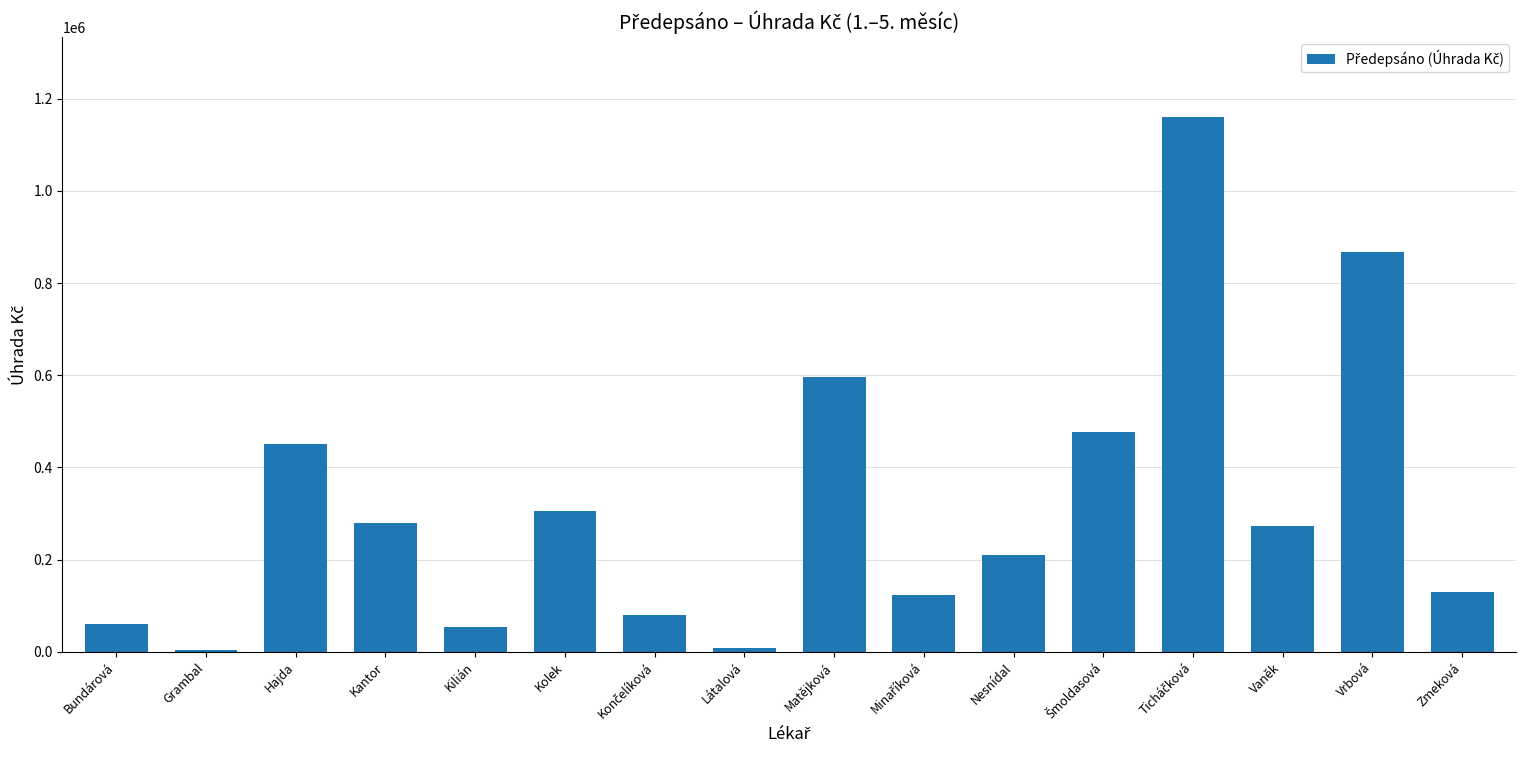

What is the ratio of the value at Kolek to the value at Nesnídal?

1.5